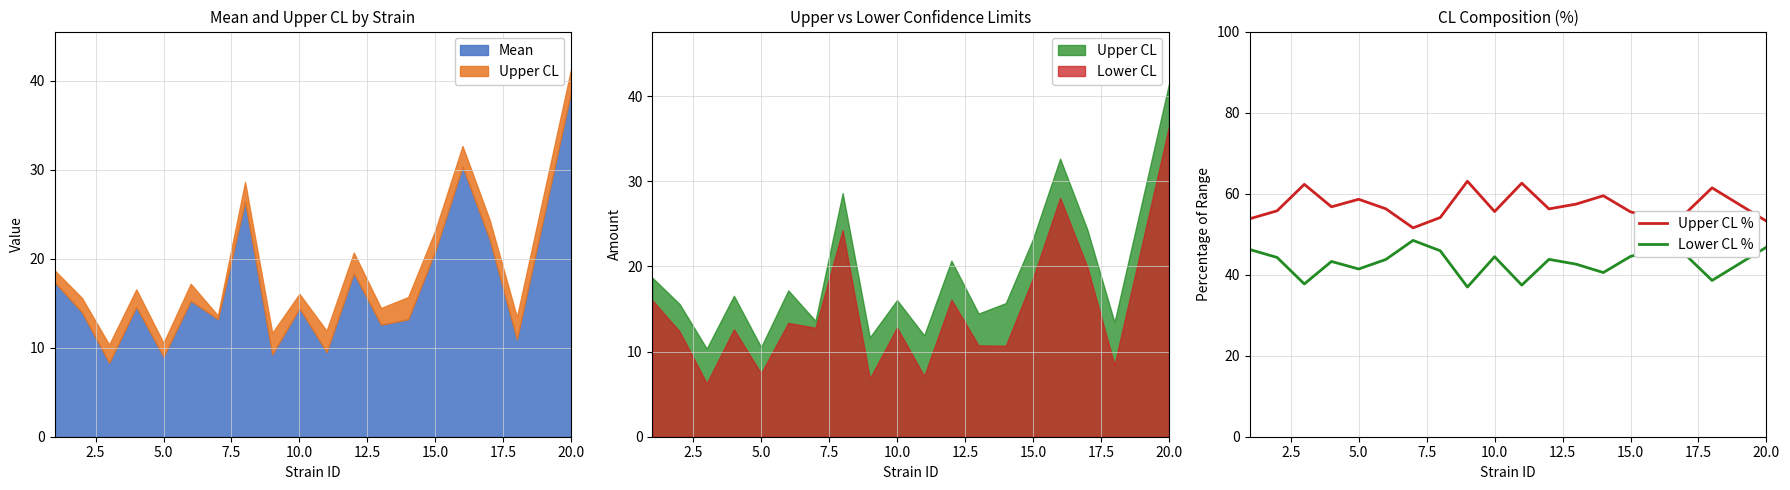

True or false: Upper CL % has a value of 29.1 at 10.0.

False